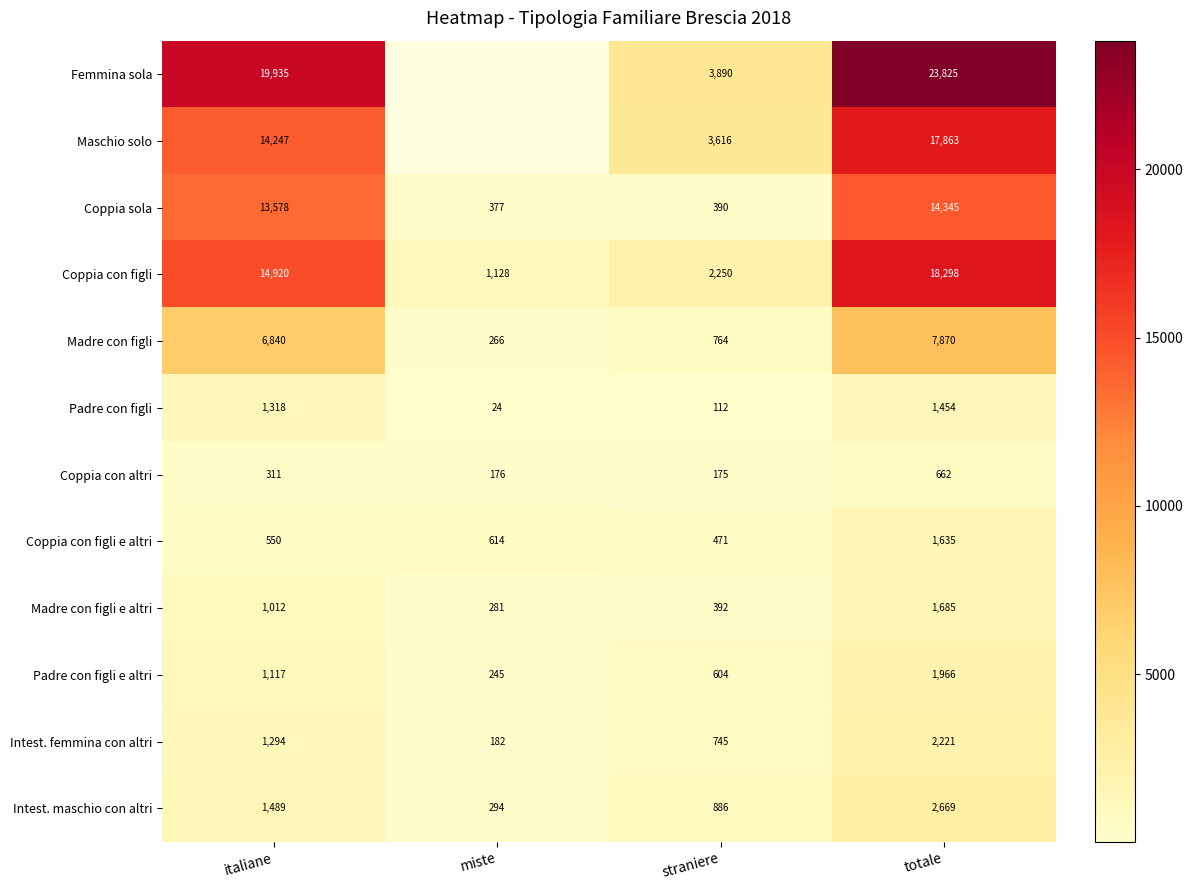

At which label does Intest. femmina con altri reach its peak?

totale